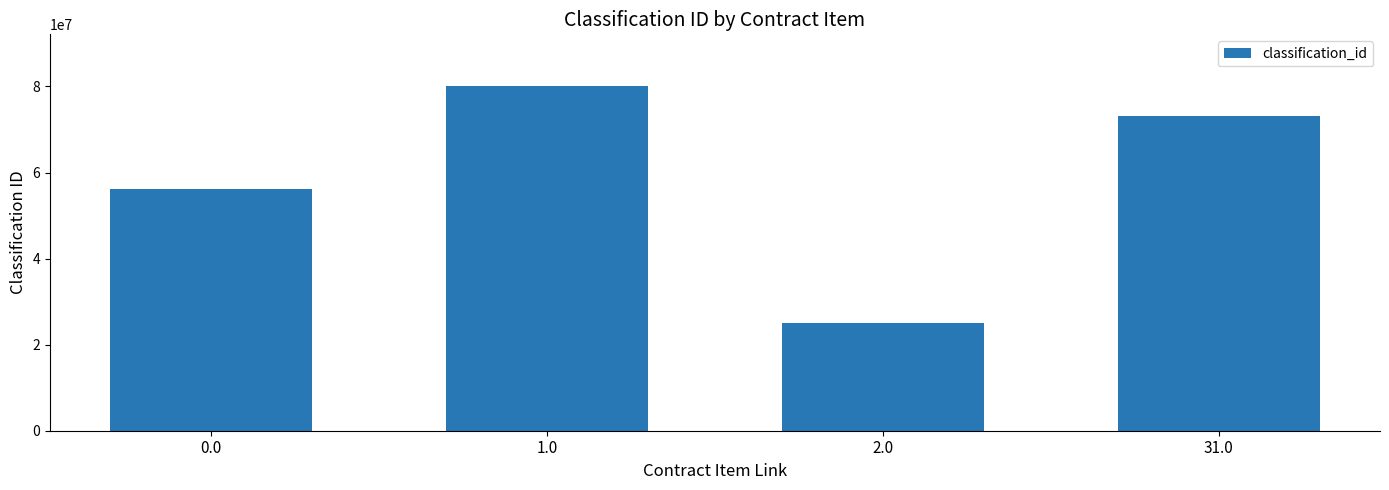

What is the difference between the maximum and second lowest values?

23999900